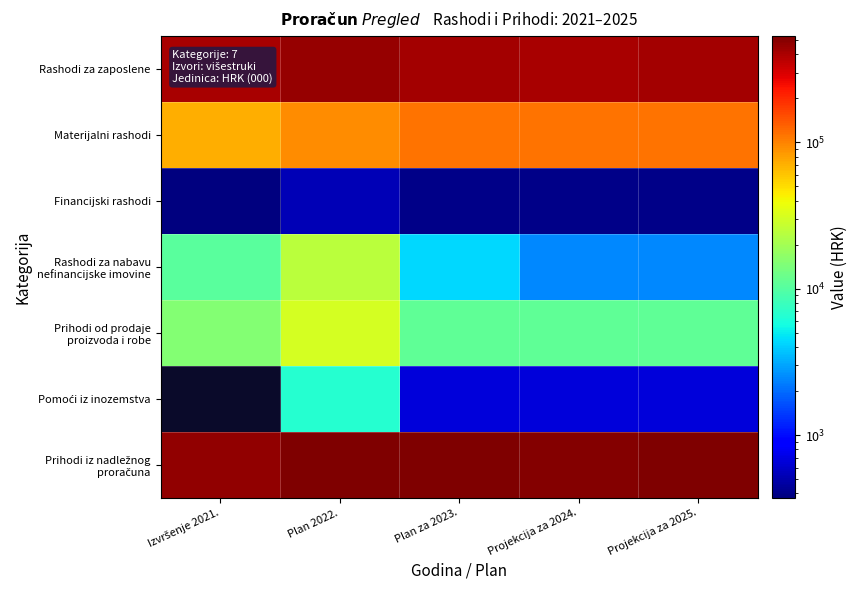

Rank the series by their maximum value, from lowest to highest.

Financijski rashodi, Rashodi za nabavu nefinancijske imovine, Prihodi od prodaje proizvoda i robe, Materijalni rashodi, Rashodi za zaposlene, Pomoći iz inozemstva, Prihodi iz nadležnog proračuna